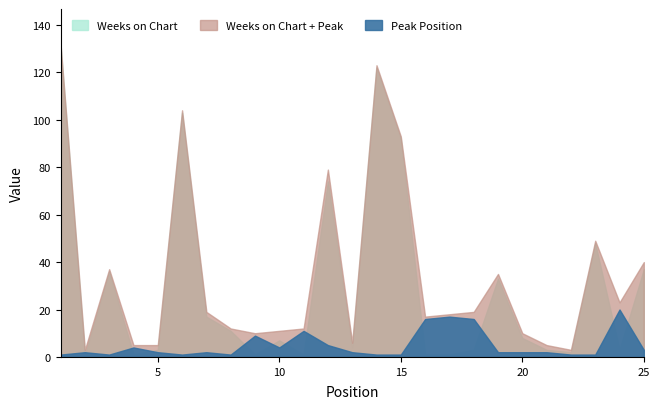

Reading left to right, extract all data points from this chart.

Weeks on Chart: 131	1	36	1	3	103	17	11	1	7	1	74	4	122	92	1	1	3	33	8	3	2	48	3	37
Peak Position: 1	2	1	4	2	1	2	1	9	4	11	5	2	1	1	16	17	16	2	2	2	1	1	20	3